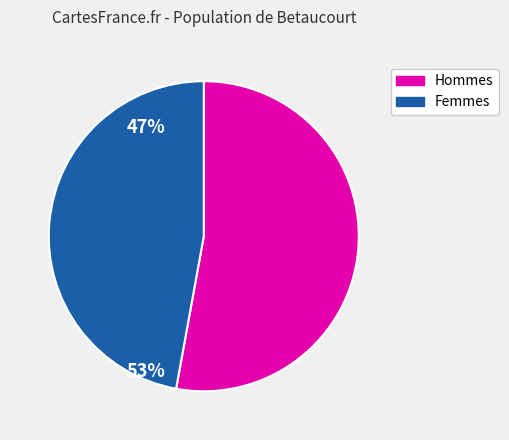

Does any single category account for the majority?

Yes